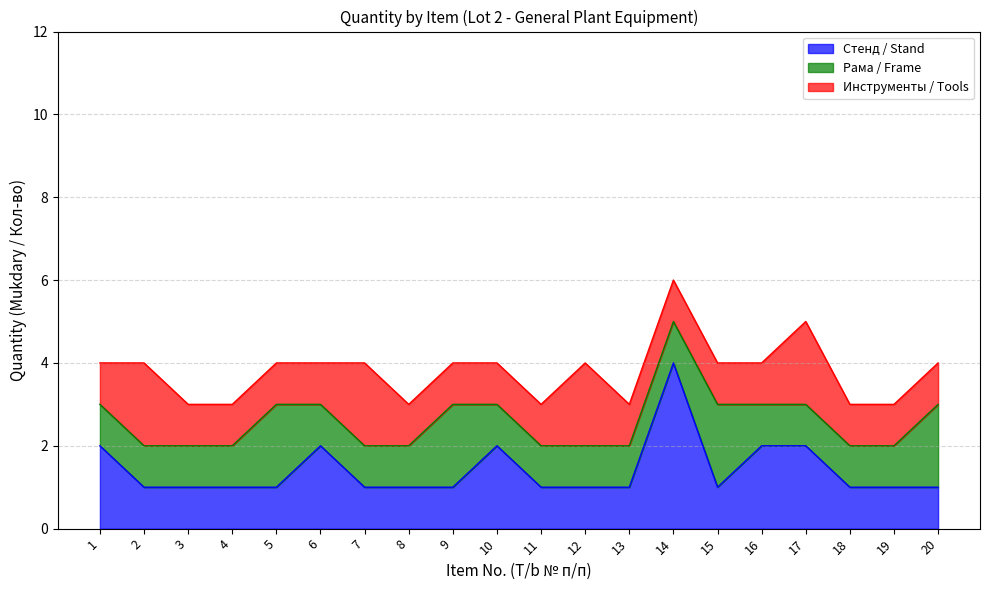

Count the number of categories in the chart.

20